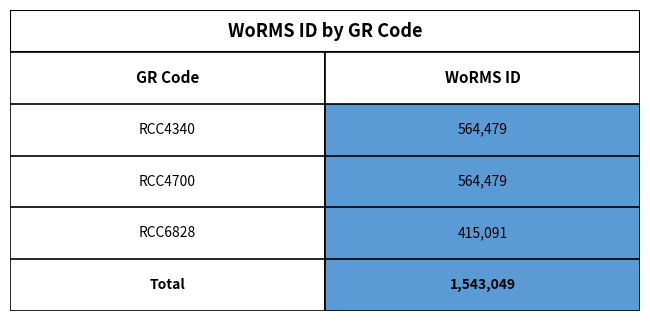

Approximately how many times larger is the value at RCC6828 compared to RCC4340?

0.7